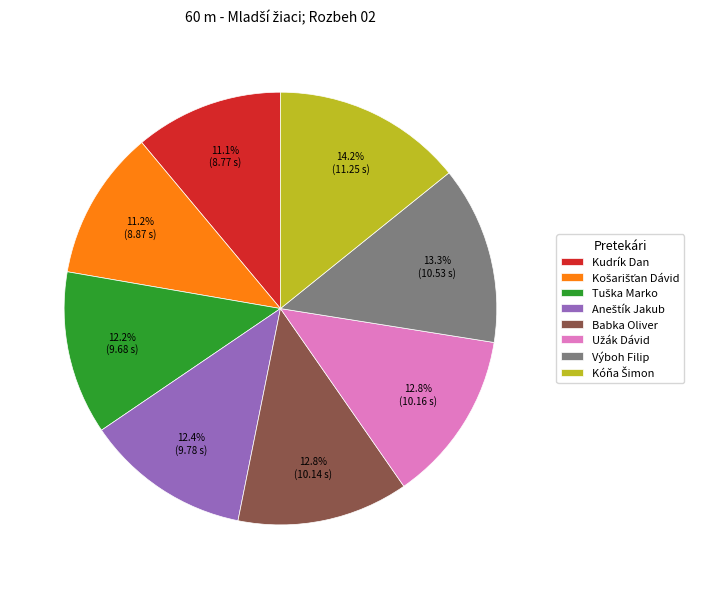

Count the number of slices in the pie.

8